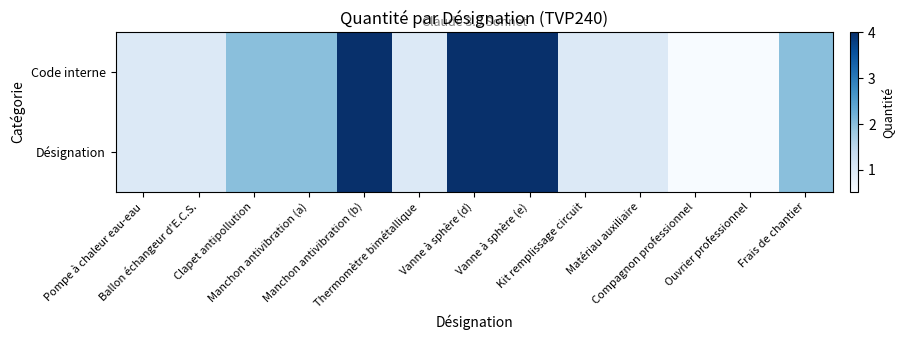

What is the smallest value displayed?

0.5